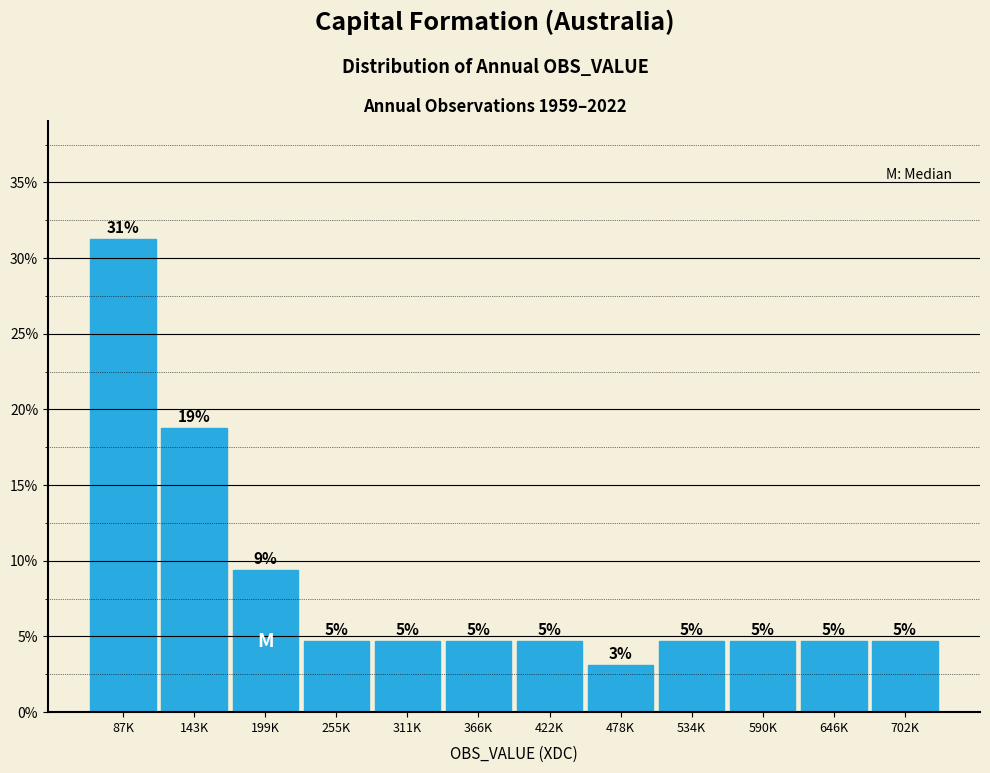

Are the bars horizontal?

No